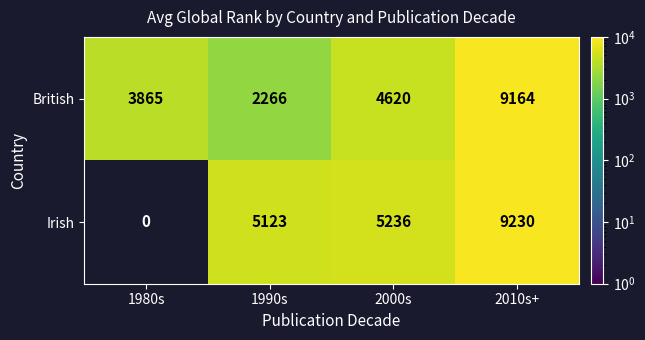

How many data points does each series have?

4